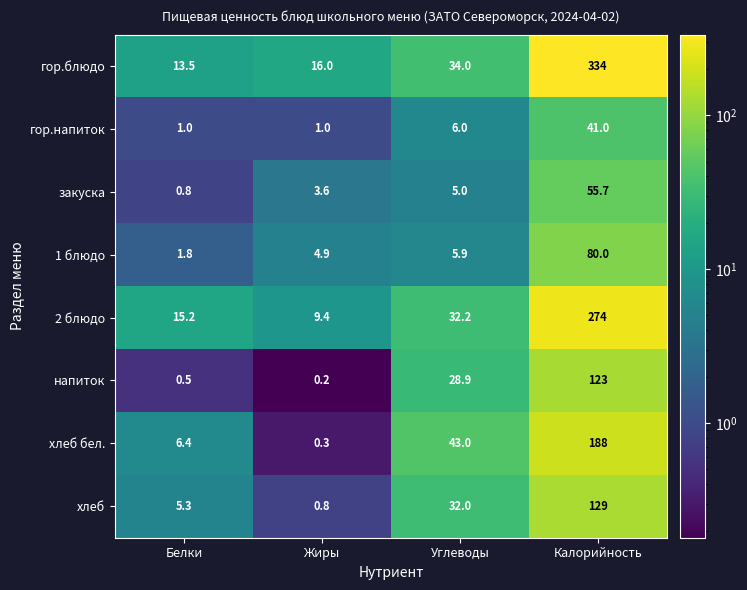

List the series in order of their peak value, lowest first.

гор.напиток, закуска, 1 блюдо, напиток, хлеб, хлеб бел., 2 блюдо, гор.блюдо